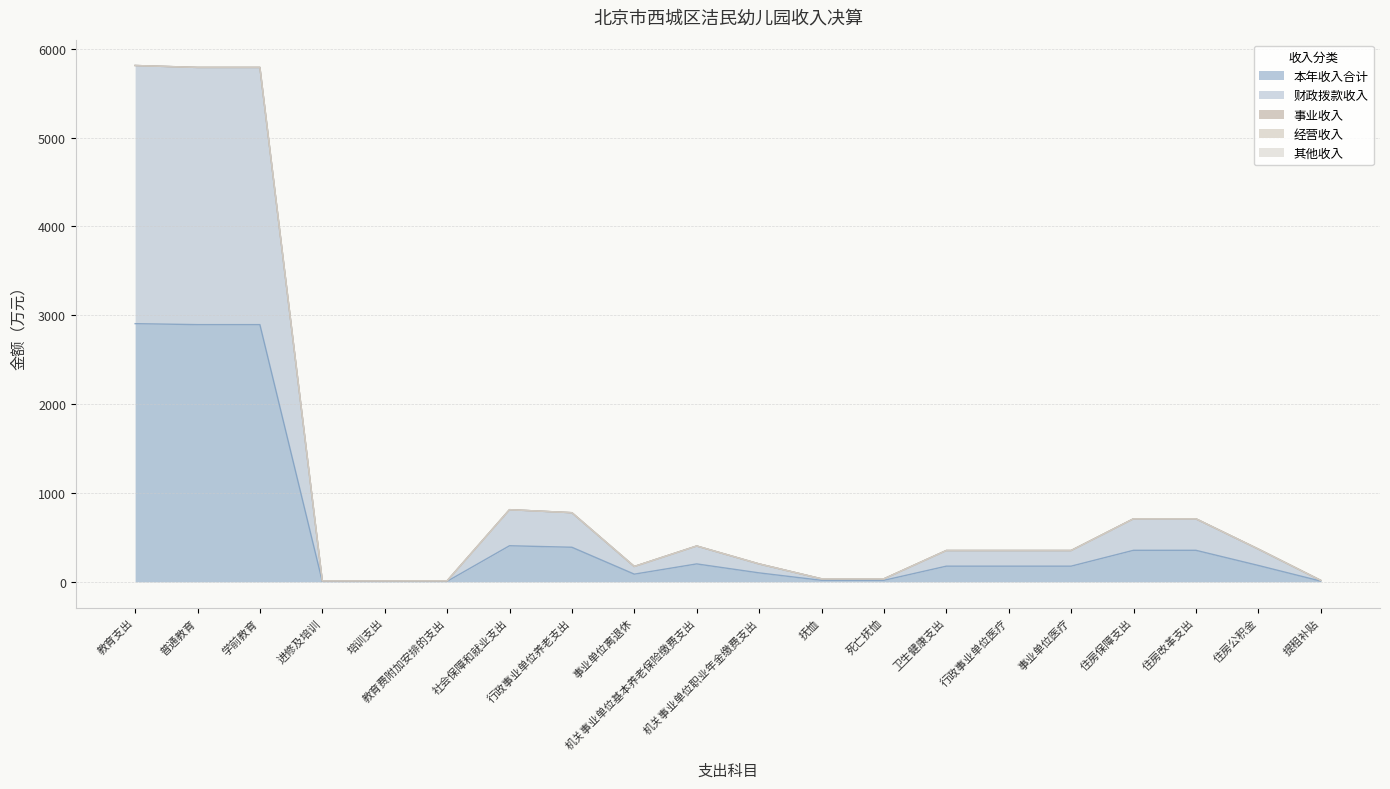

What is the label of the 8th point from the left?

行政事业单位养老支出